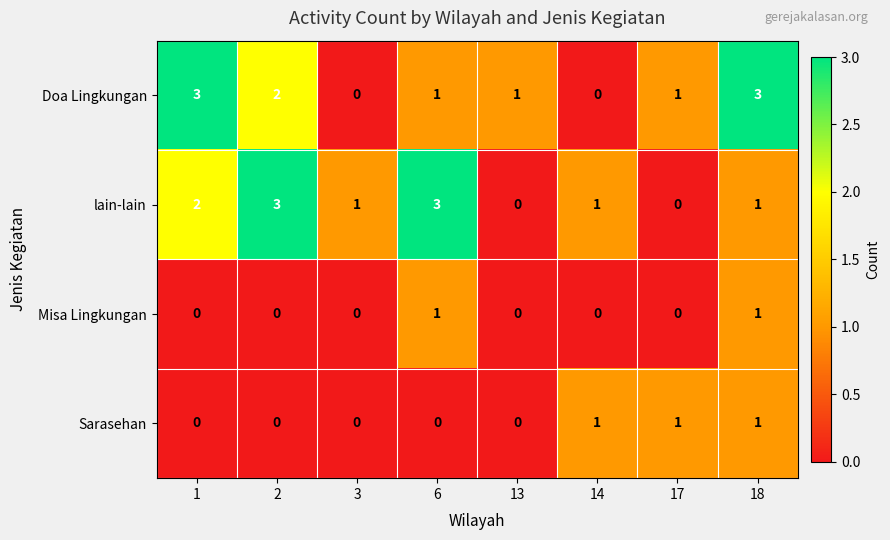

How many data points in Doa Lingkungan are less than 1?

2